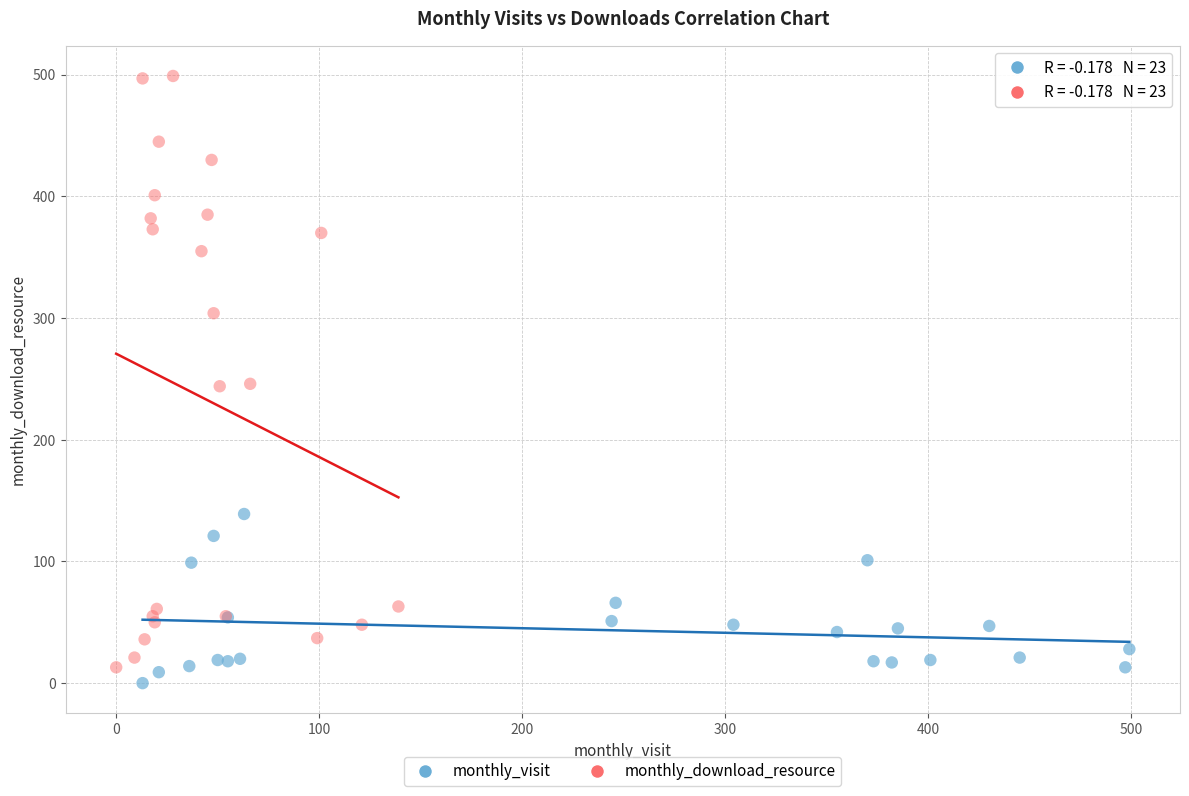

Which series reaches the maximum Y coordinate?

monthly_download_resource